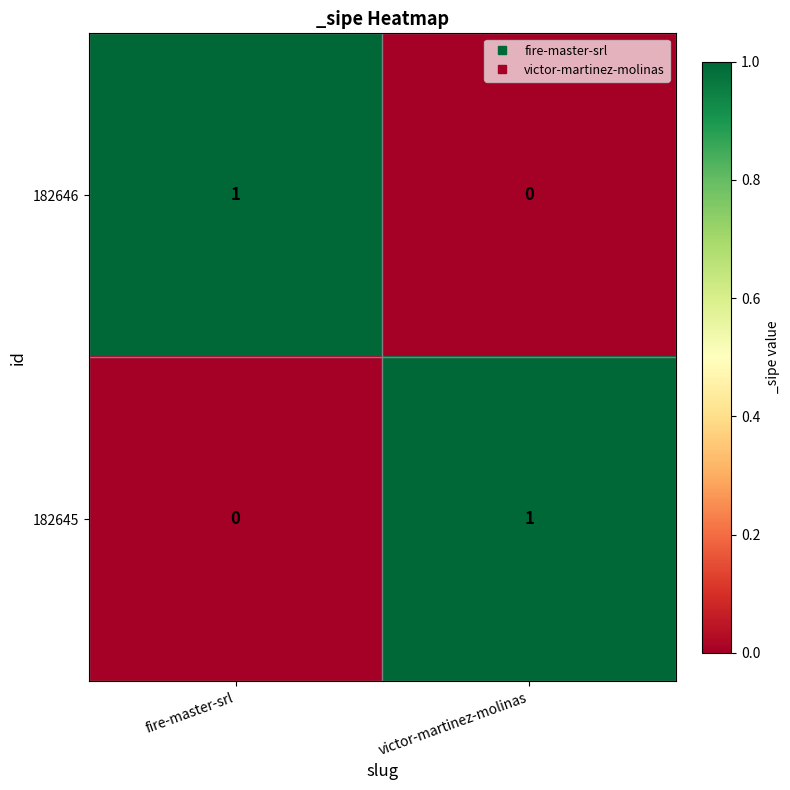

Reading right to left, list all the values displayed in this chart.

182646: 0	1
182645: 1	0